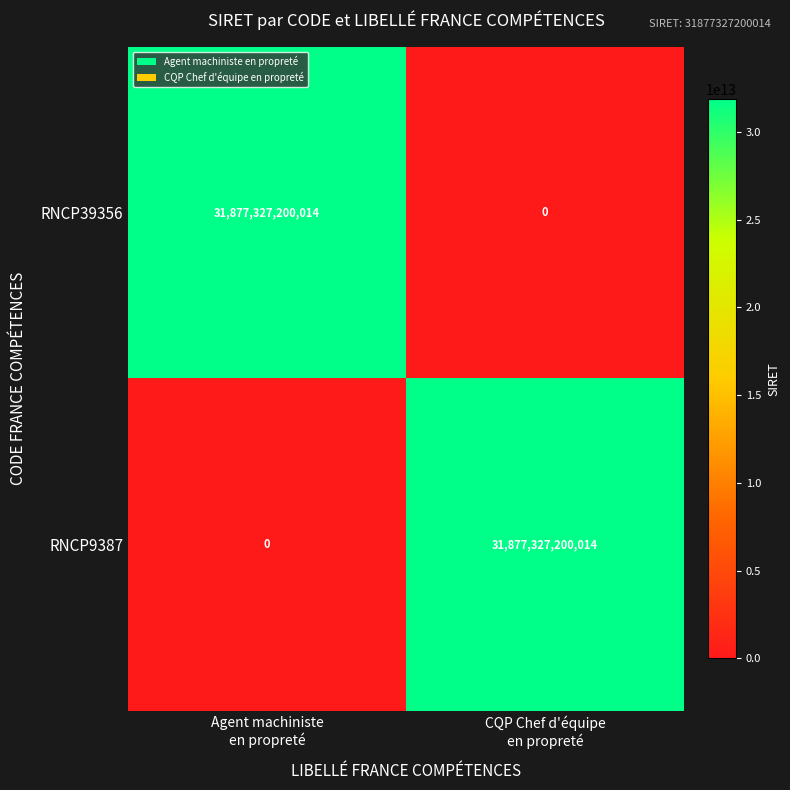

What is the average value of the RNCP9387 series?

15938663600007